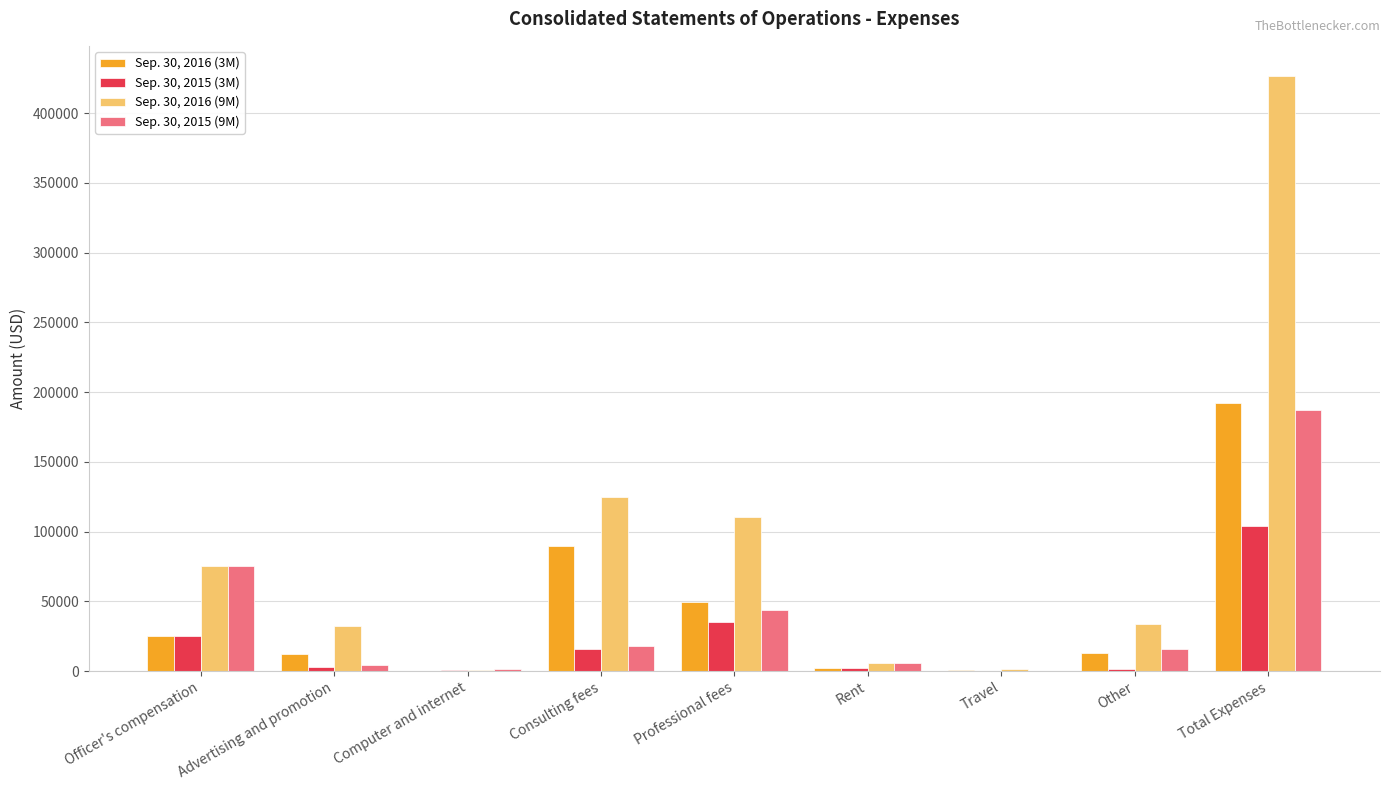

What is the maximum value shown in the chart?

426986